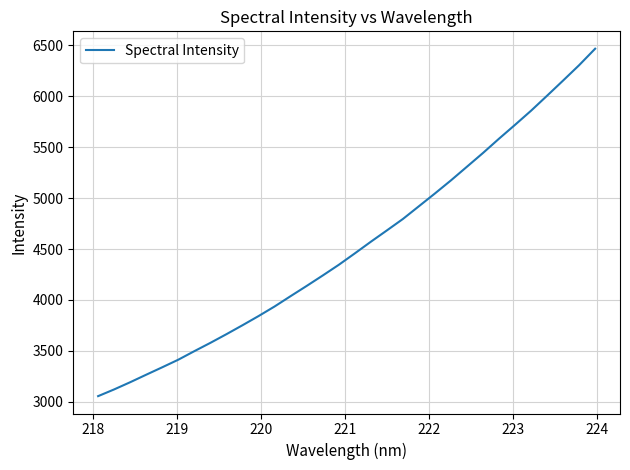

What is the greatest value displayed?

6466.3